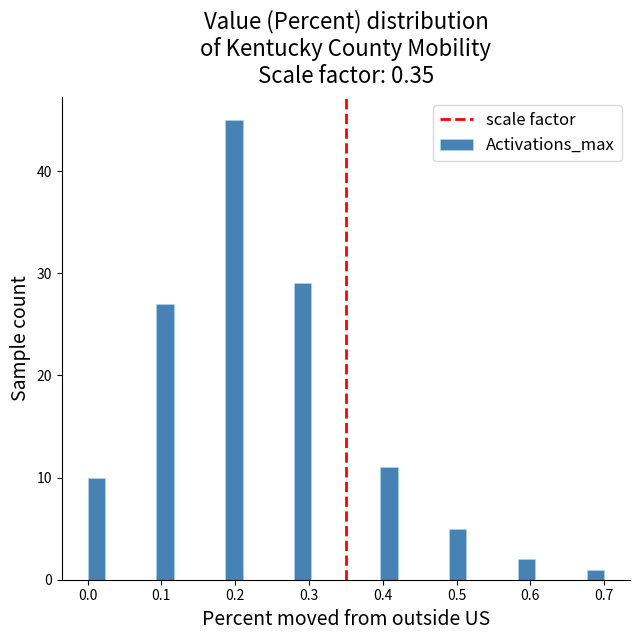

Read against the x-axis, roughly where is the centre of the tallest bar?

0.20